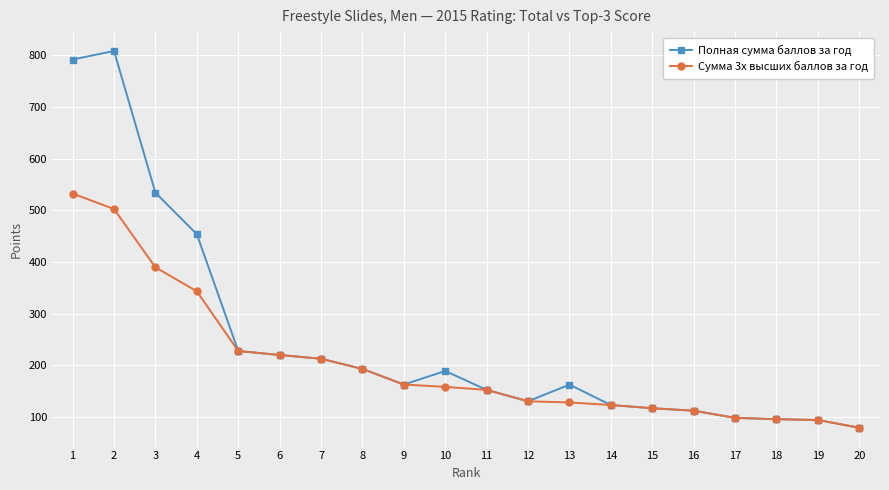

How many categories are shown in the chart?

20